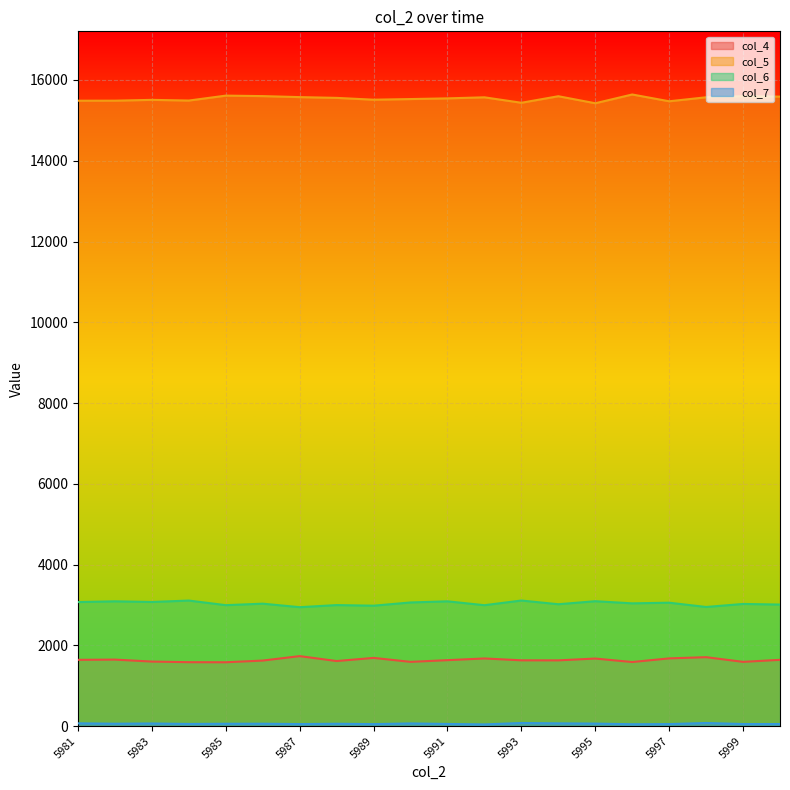

Read the col_6 value at 5990, to the nearest 5.

3060